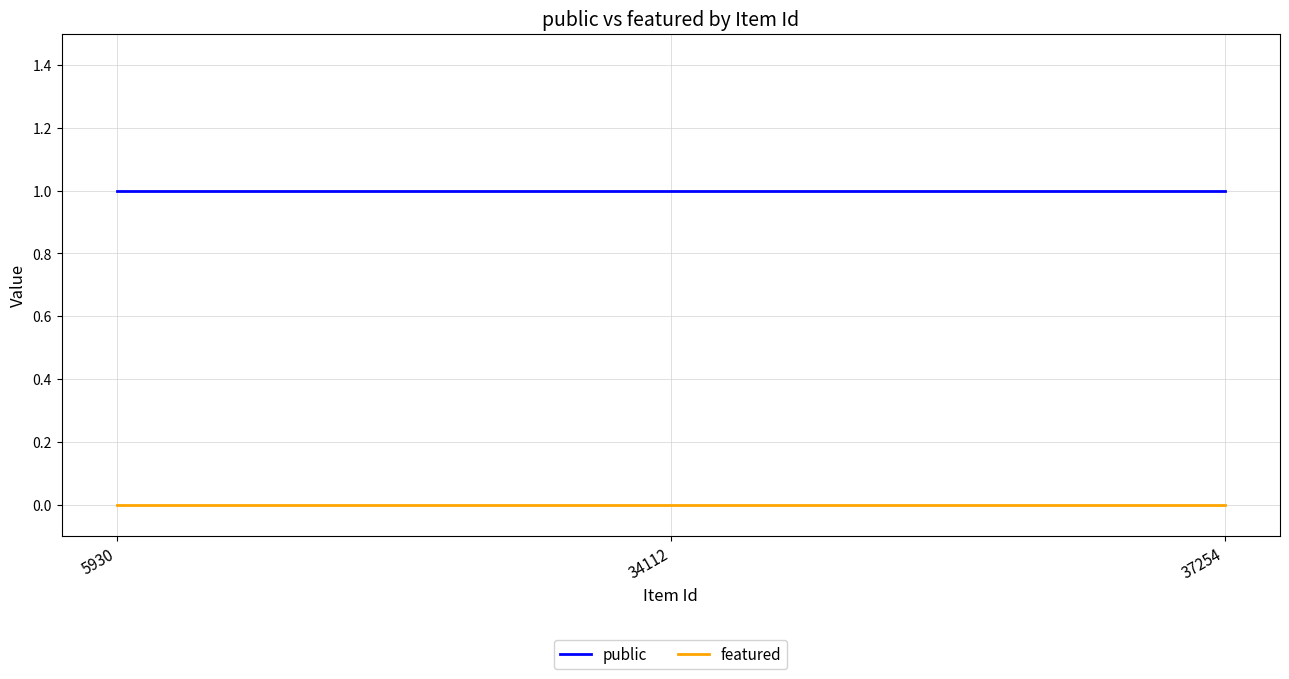

What is the average value of the public series?

1